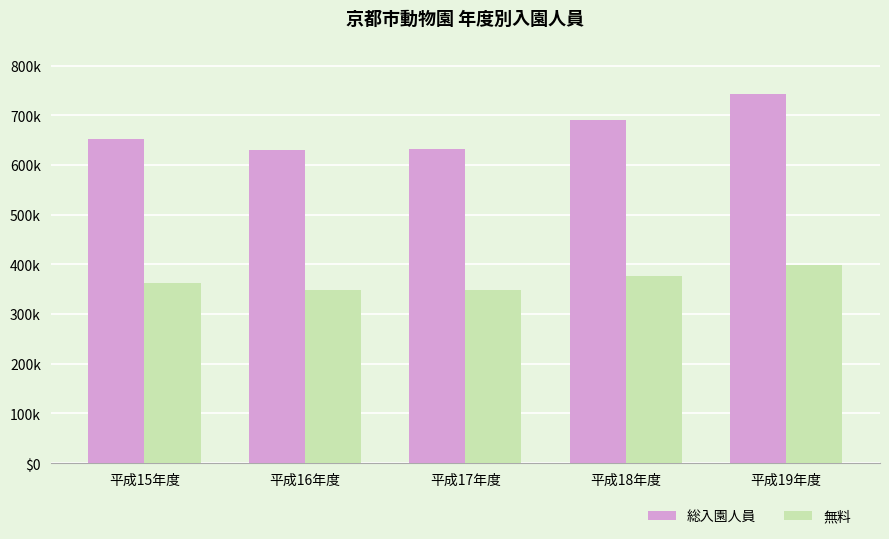

Which category has the highest value across all series?

平成19年度